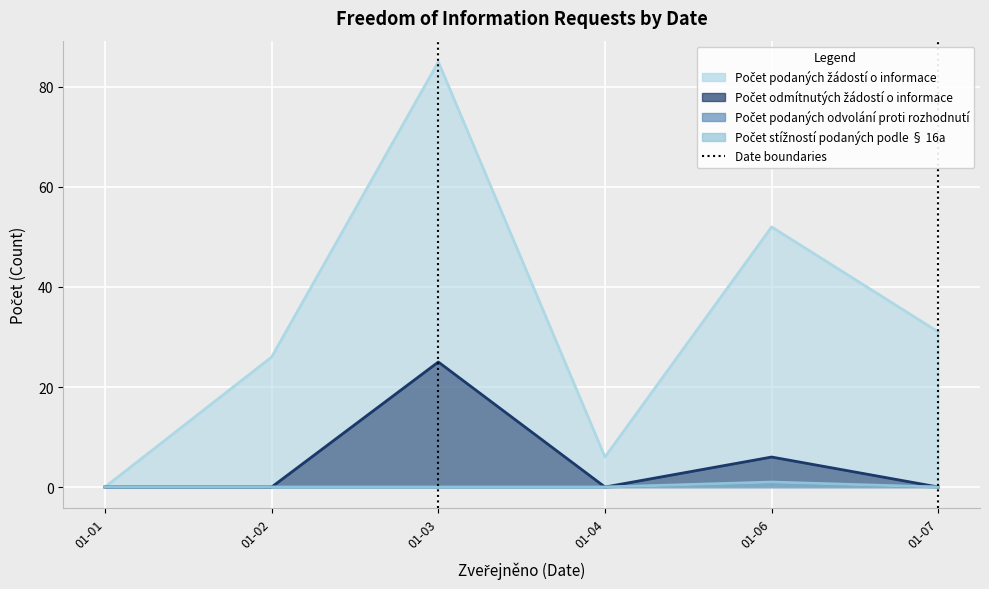

What are all the series names shown in the legend?

Počet podaných žádostí o informace, Počet odmítnutých žádostí o informace, Počet podaných odvolání proti rozhodnutí, Počet stížností podaných podle § 16a